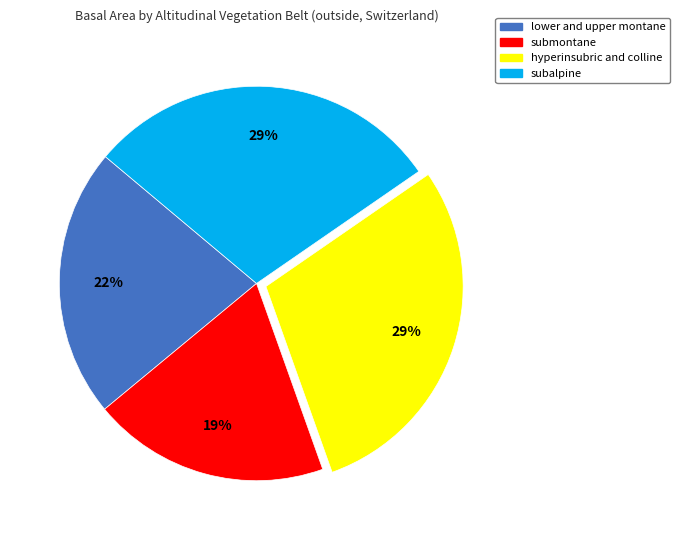

Which category has the smallest portion of the pie?

submontane